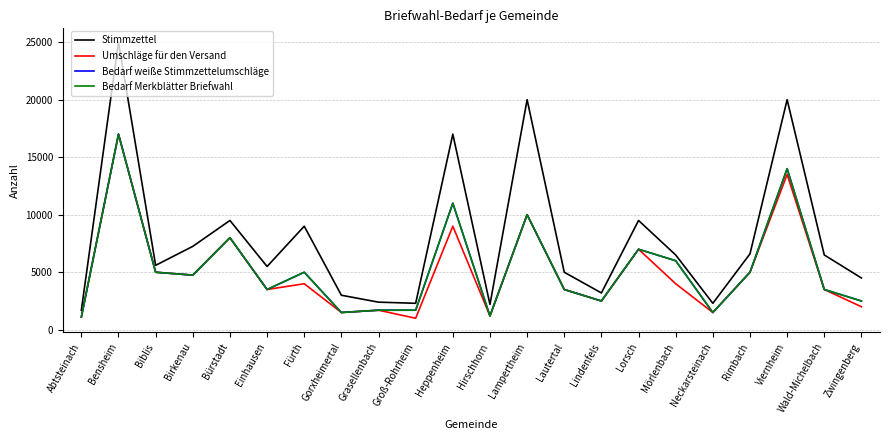

The Umschläge für den Versand series shows 2372 at Neckarsteinach. True or false?

False